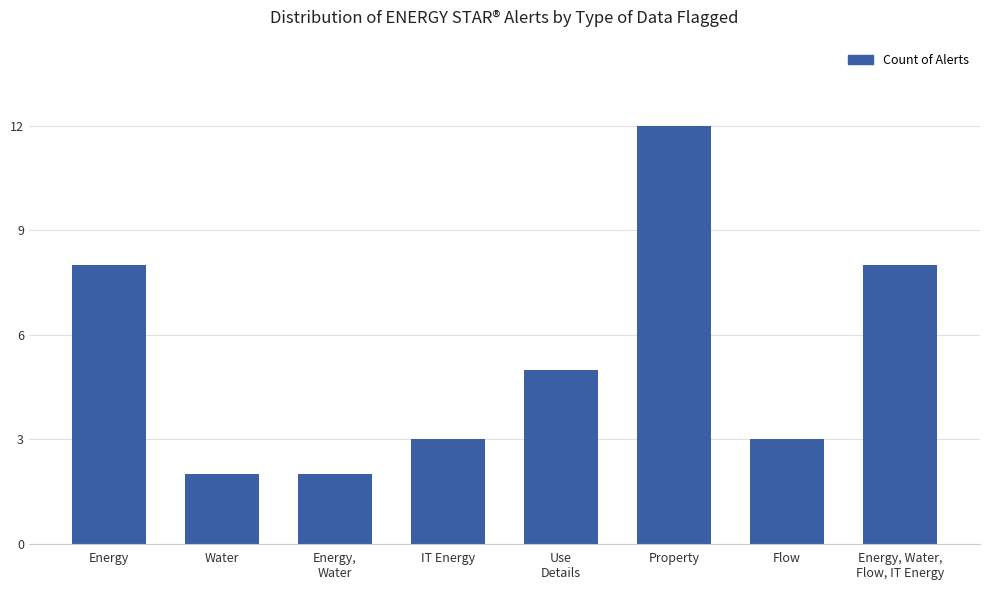

How many values are below 5?

4